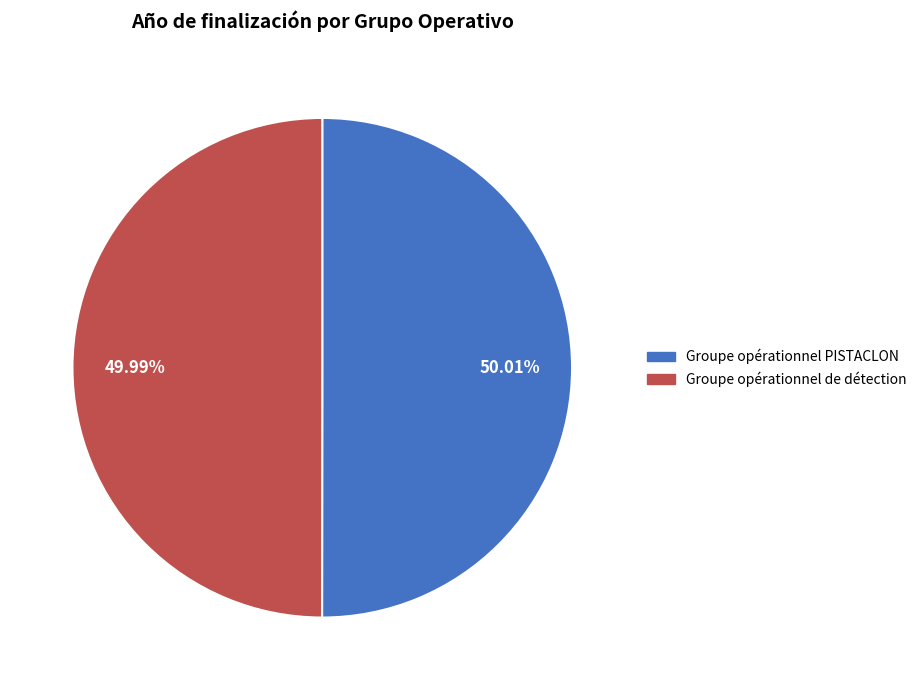

Does any single category account for the majority?

Yes